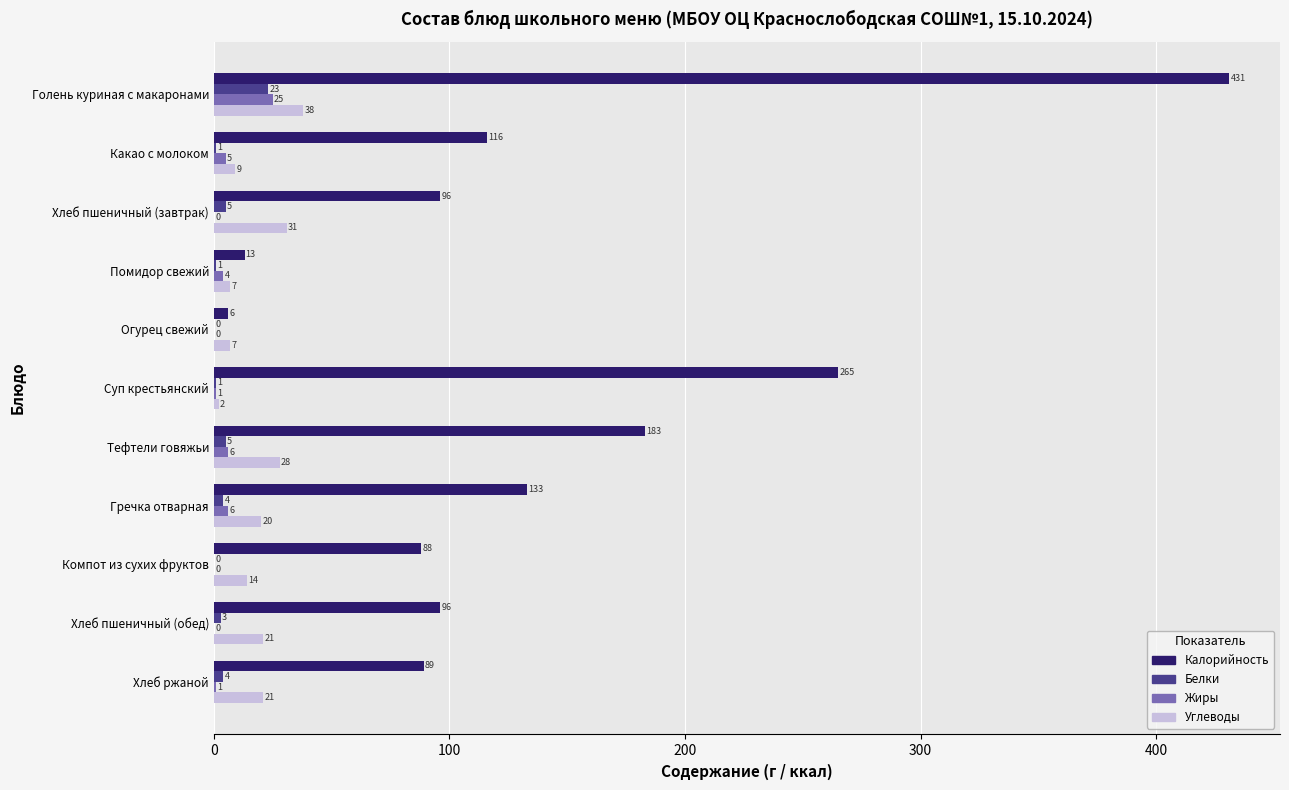

Count the number of data series in this chart.

4